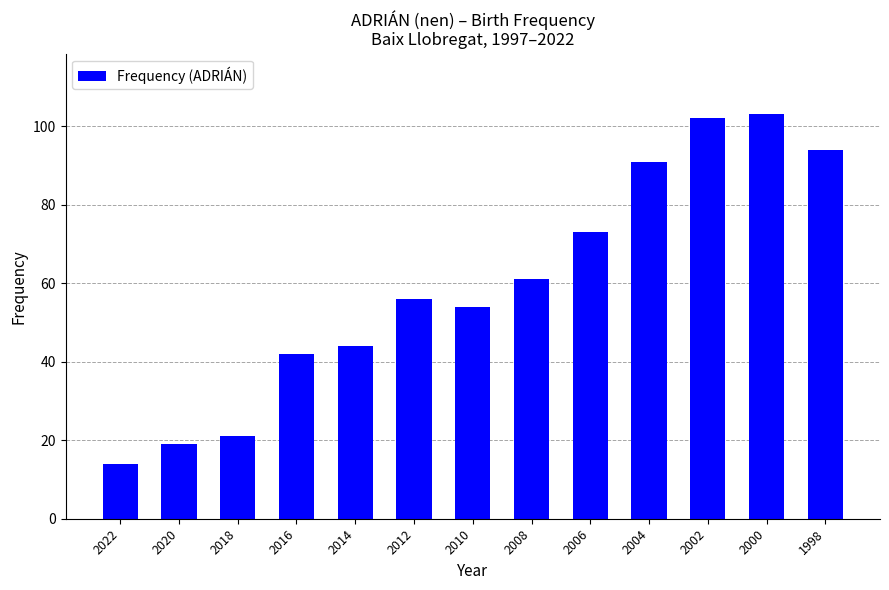

The chart shows a value of 42 at 2016. True or false?

True